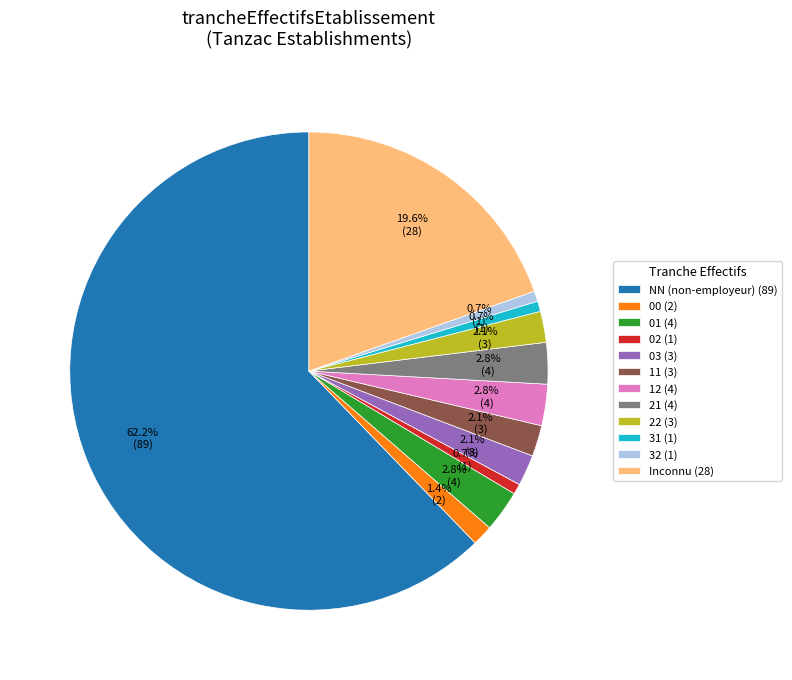

Is there any slice that represents more than half of the pie?

Yes